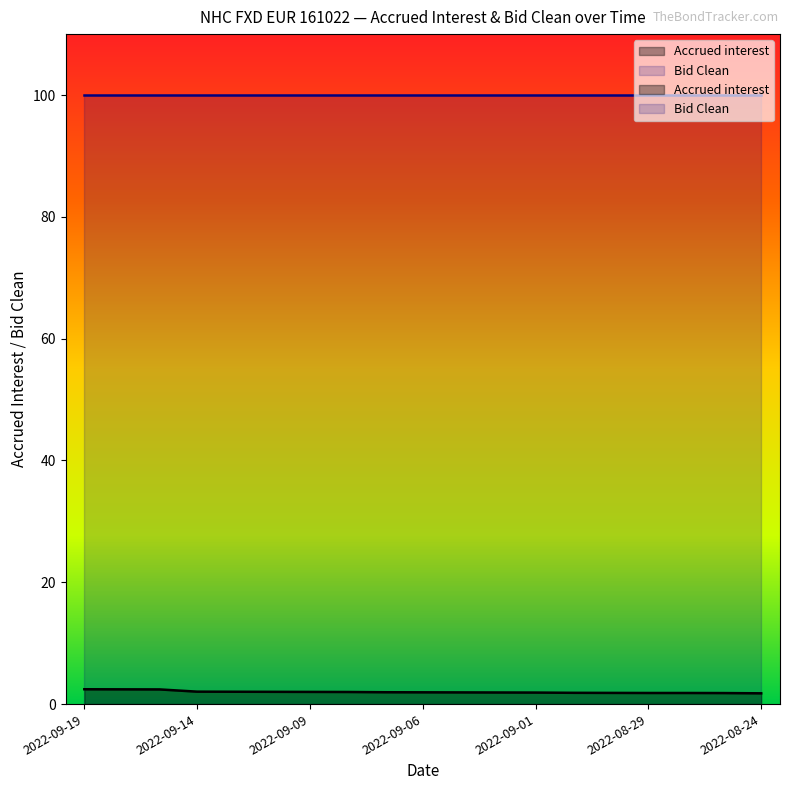

Where is the data nearest to the value 2?

2022-09-09